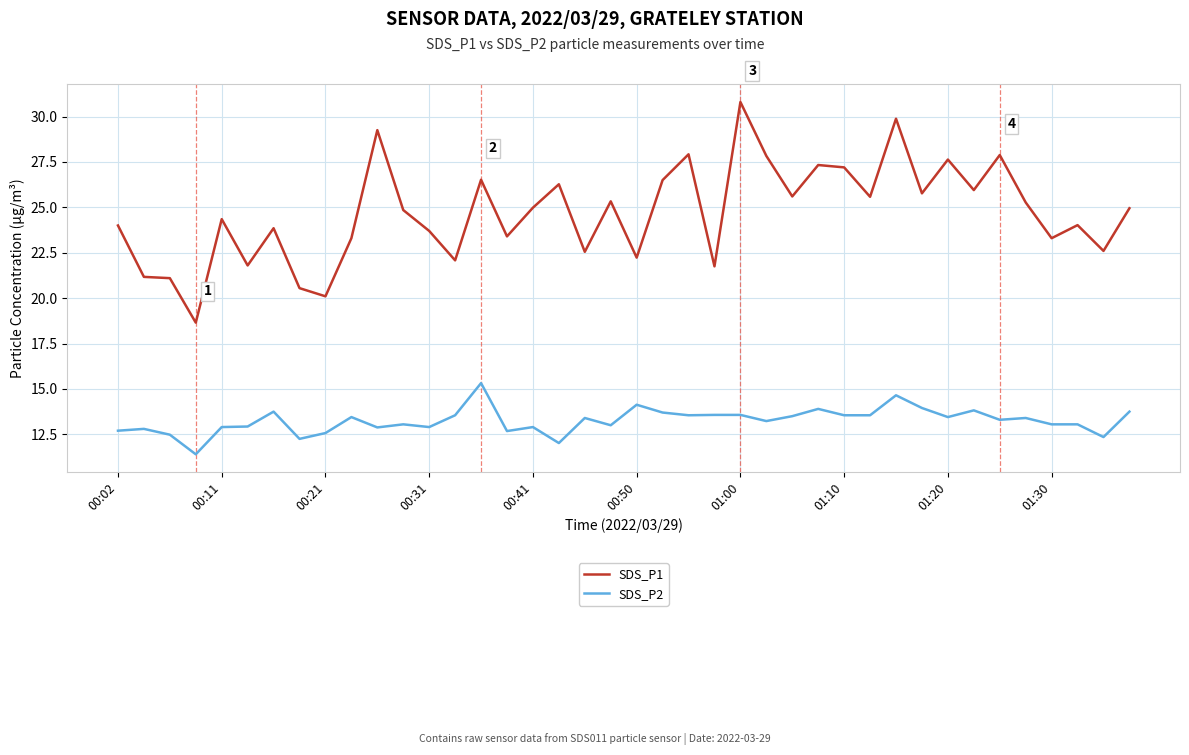

True or false: SDS_P2 and SDS_P1 intersect in this chart.

False